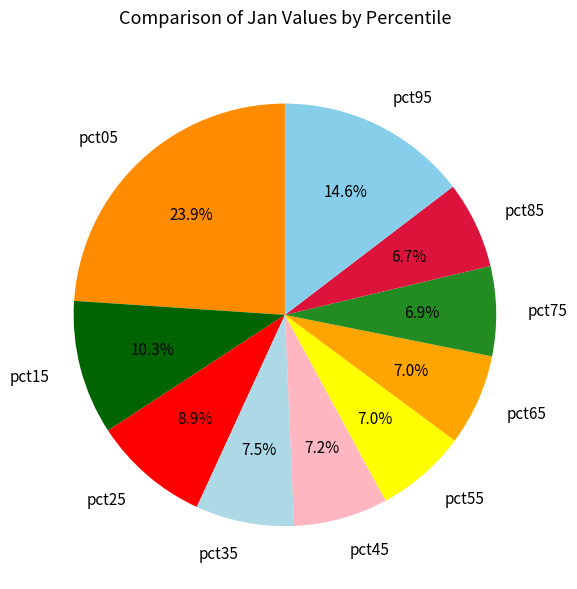

To the nearest percent, what portion does pct55 represent?

7%